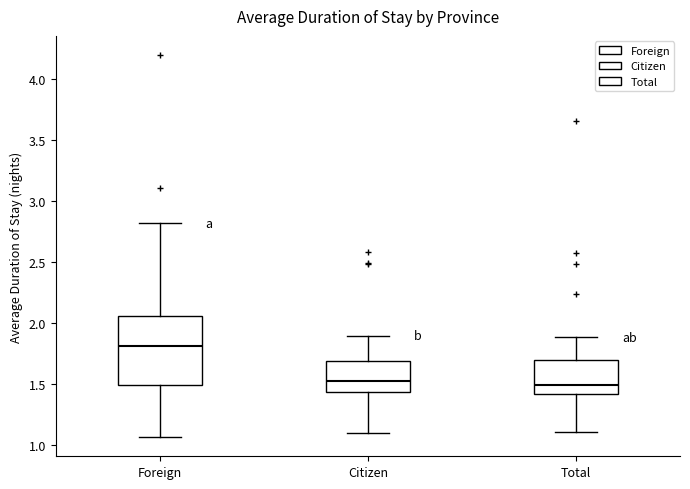

Reading left to right, transcribe this box plot: for each box, give where its median line is, the range the box spans, and where its two whiskers end, as read against the y-axis. The values are not printed on the chart, so give them approximately, as read against the axis.

Foreign: median 1.80, box 1.50 to 2.05, whiskers 1.05 to 2.80
Citizen: median 1.55, box 1.45 to 1.70, whiskers 1.10 to 1.90
Total: median 1.50, box 1.40 to 1.70, whiskers 1.10 to 1.90